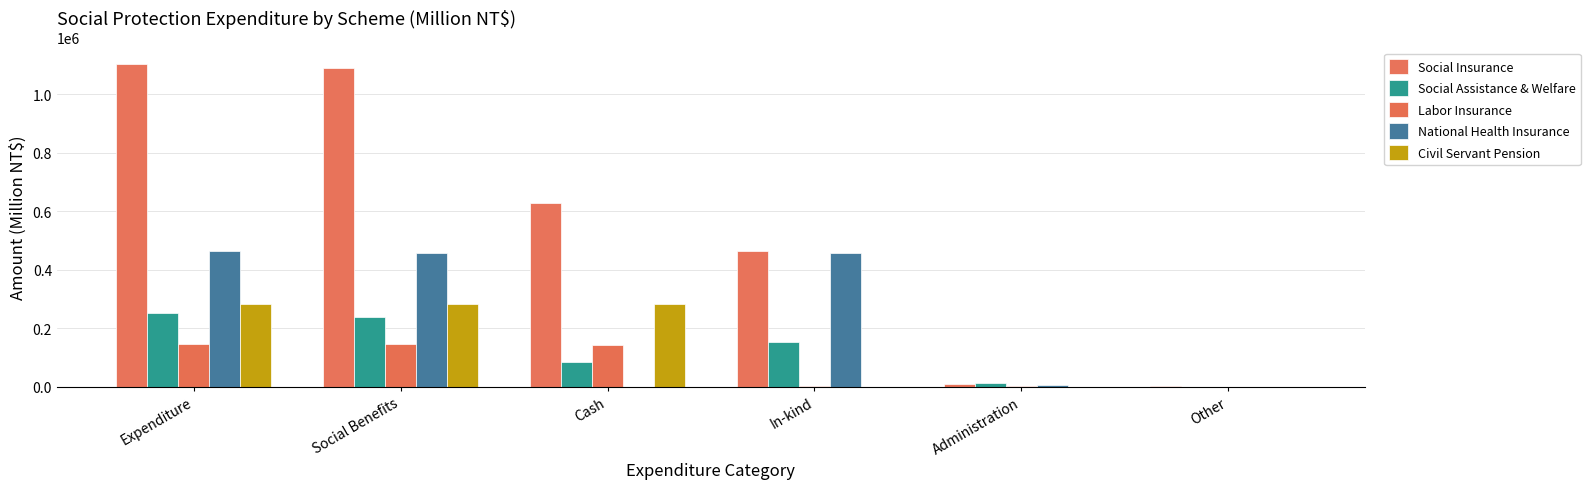

Which series changed the most between Social Benefits and In-kind?

Social Insurance